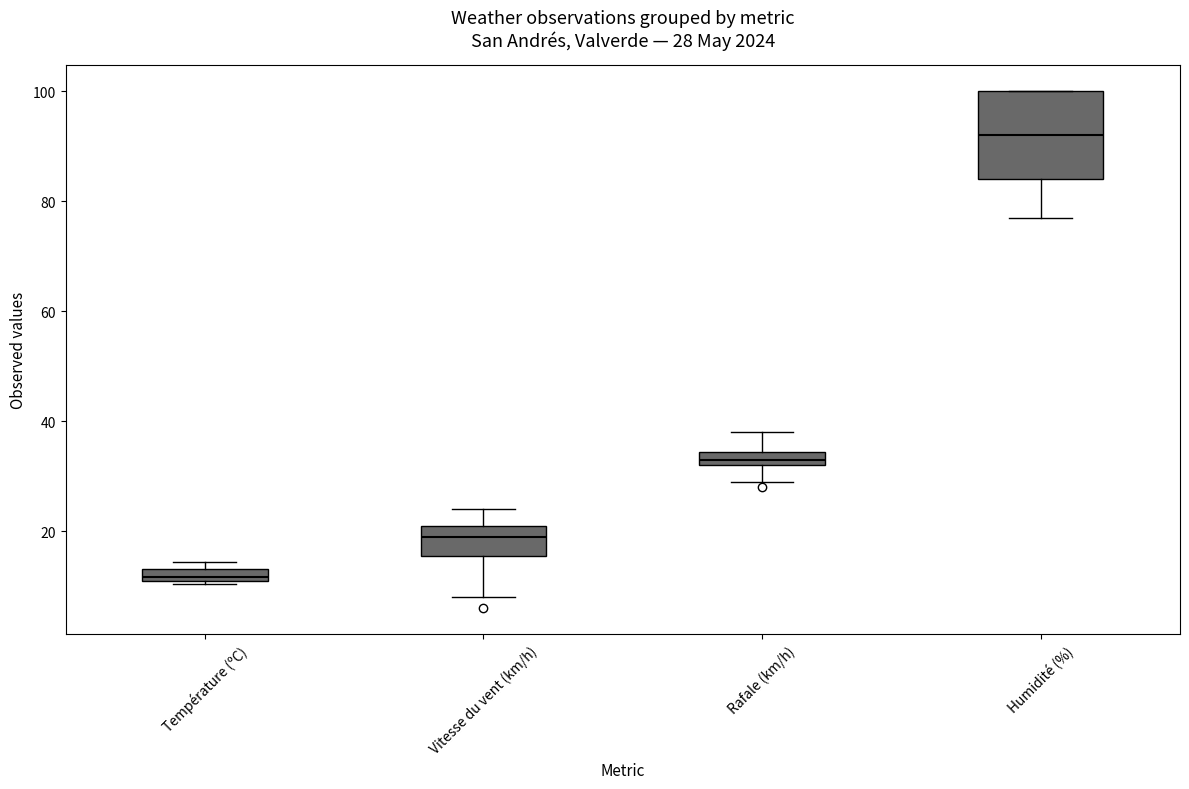

Which box's median line is the highest?

Humidité (%)